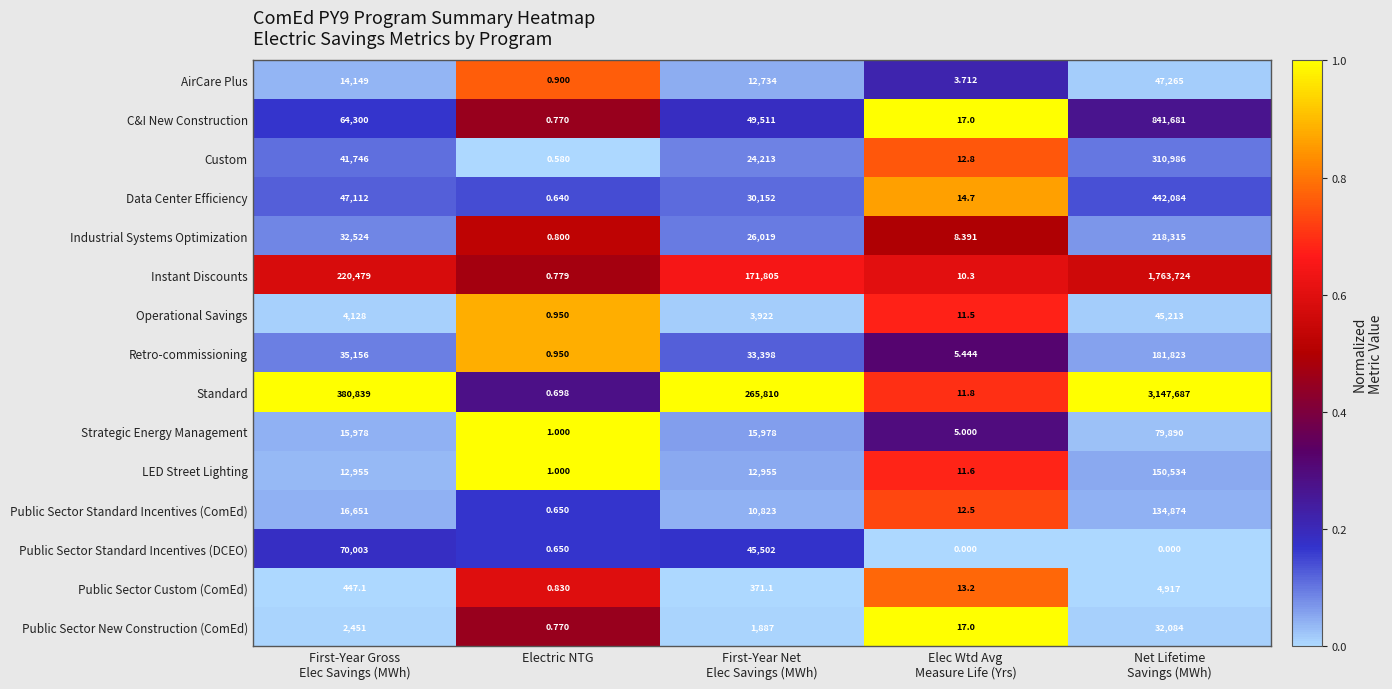

Rank the series by their maximum value, from lowest to highest.

Public Sector Custom (ComEd), Public Sector New Construction (ComEd), Operational Savings, AirCare Plus, Public Sector Standard Incentives (DCEO), Strategic Energy Management, Public Sector Standard Incentives (ComEd), LED Street Lighting, Retro-commissioning, Industrial Systems Optimization, Custom, Data Center Efficiency, C&I New Construction, Instant Discounts, Standard